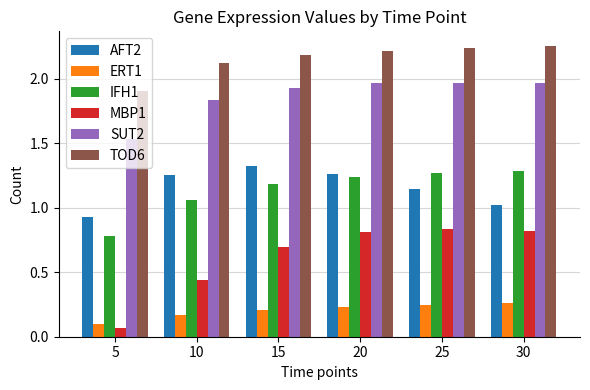

How many distinct data groups are displayed?

6